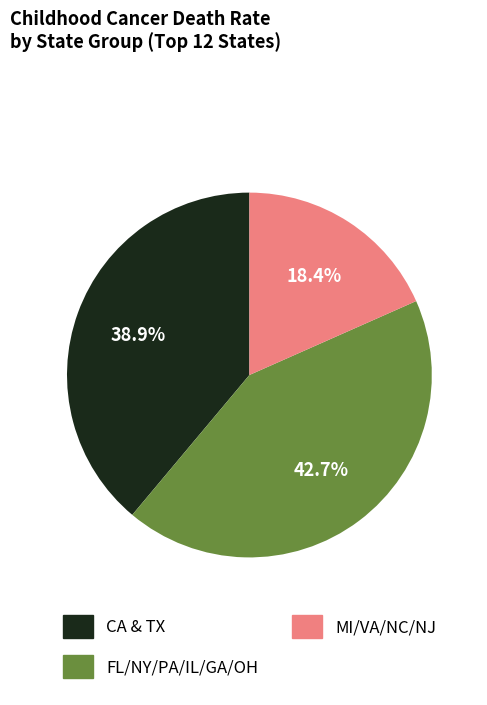

How many slices are in this pie chart?

3